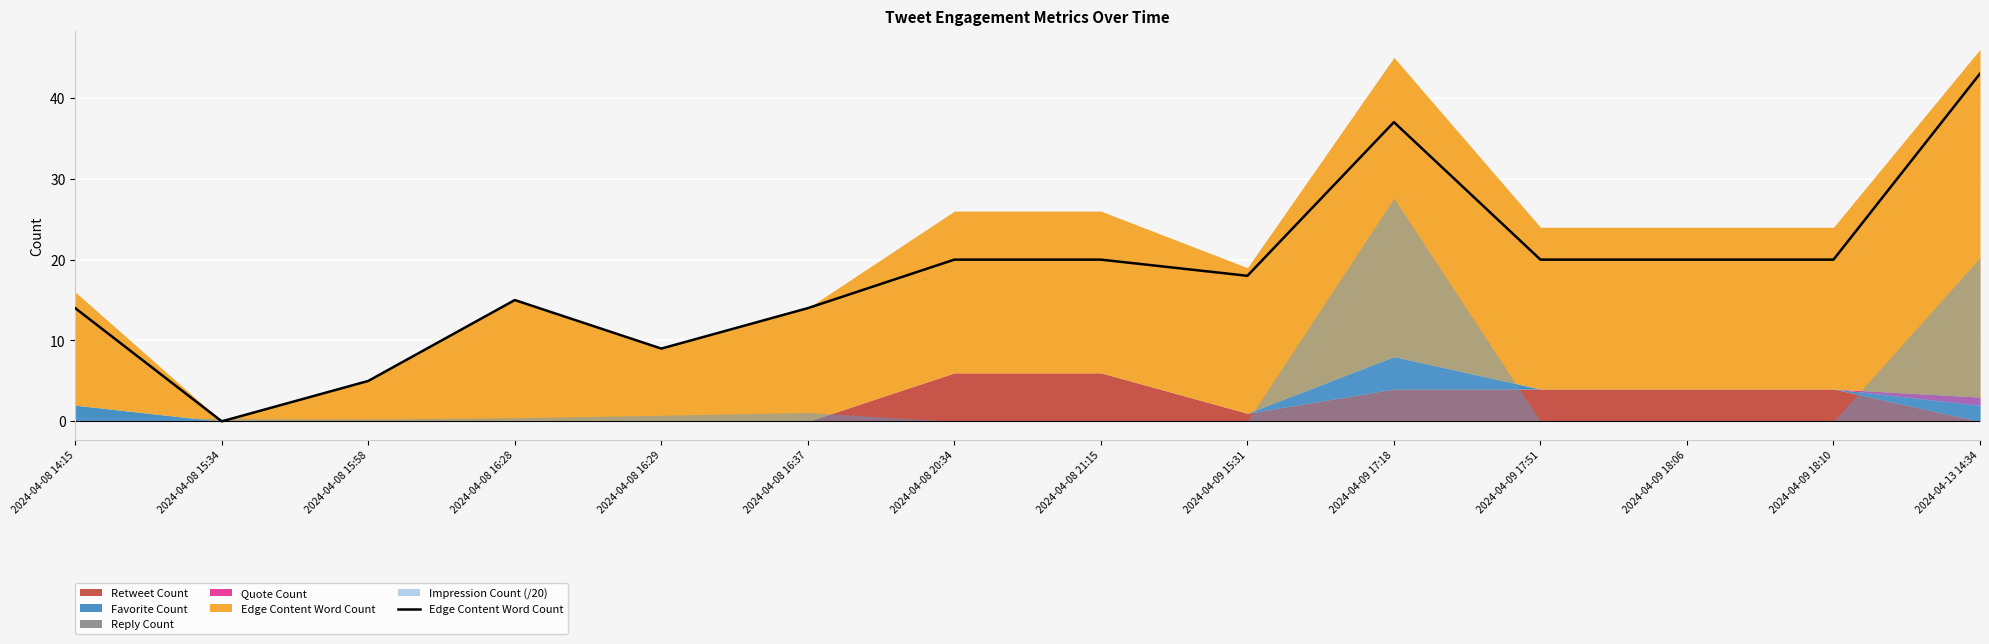

What is the difference between the maximum and minimum values?

43